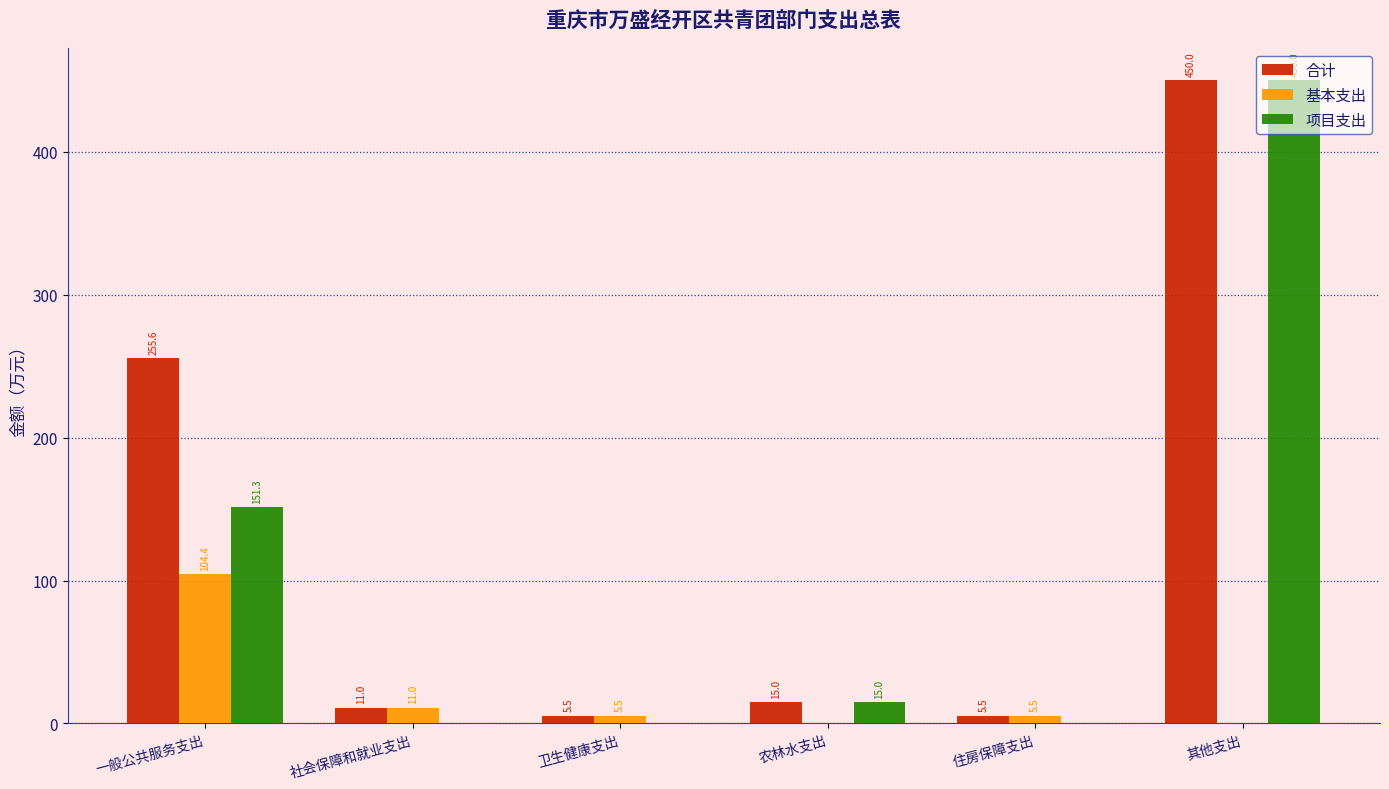

Which series has the widest spread of values?

项目支出